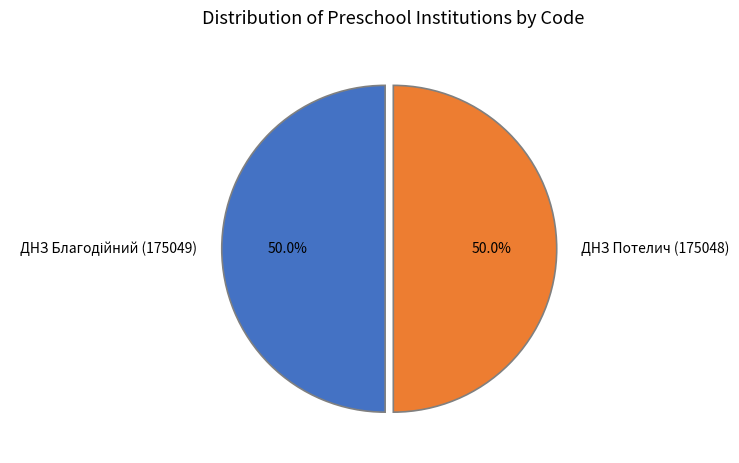

What percentage is NOT represented by ДНЗ Потелич (175048)?

50.0%